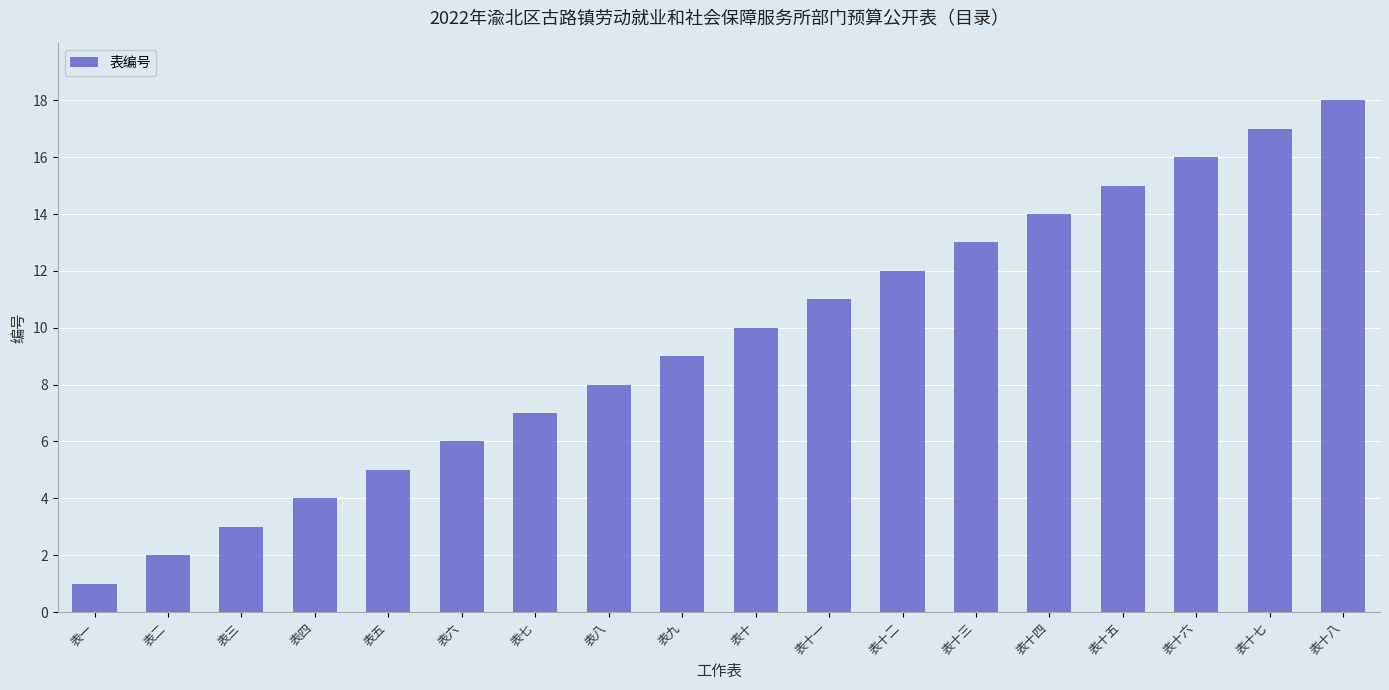

What is the difference between the values at 表十四 and 表三?

11